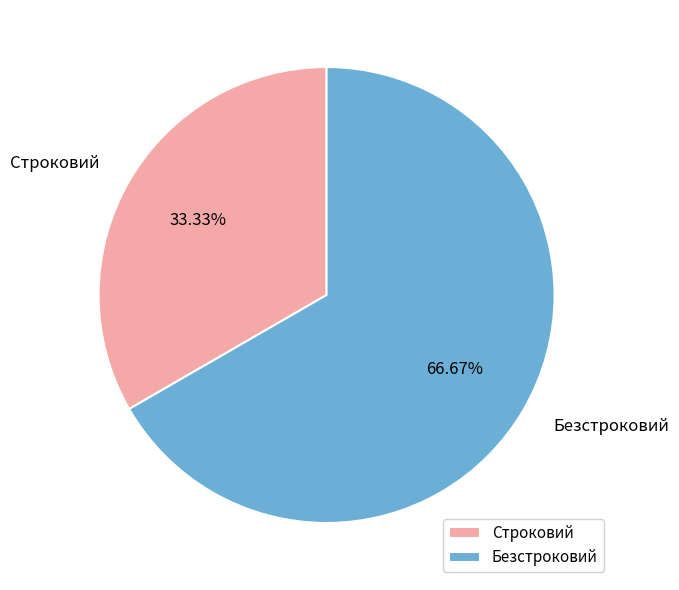

Approximately how many times larger is the value at Строковий compared to Безстроковий?

0.5